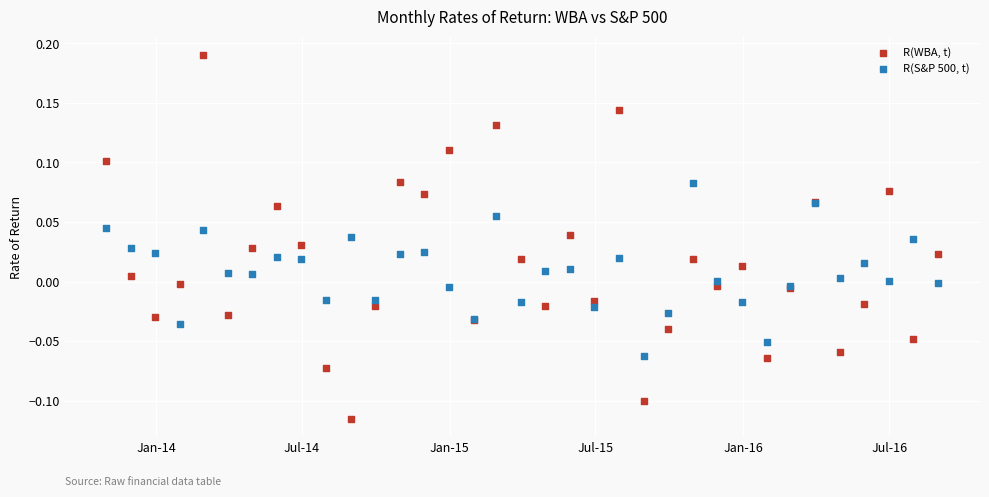

Which series reaches the maximum Y coordinate?

R(WBA, t)